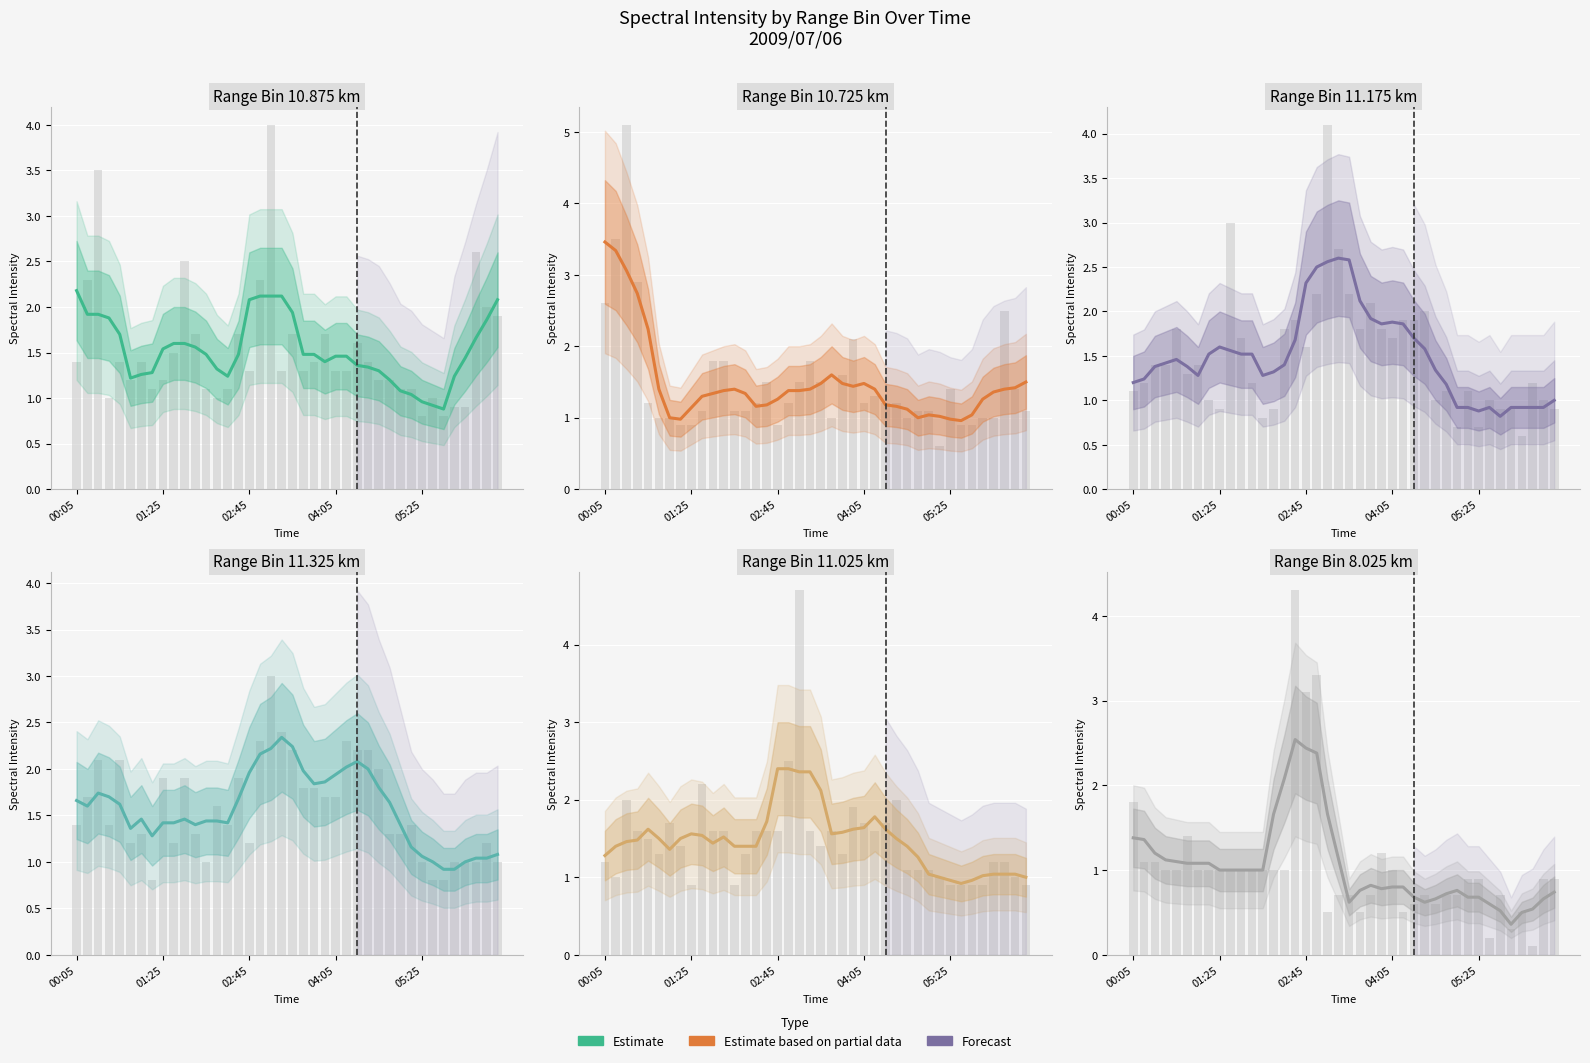

At how many categories does at least one series exceed 2?

16